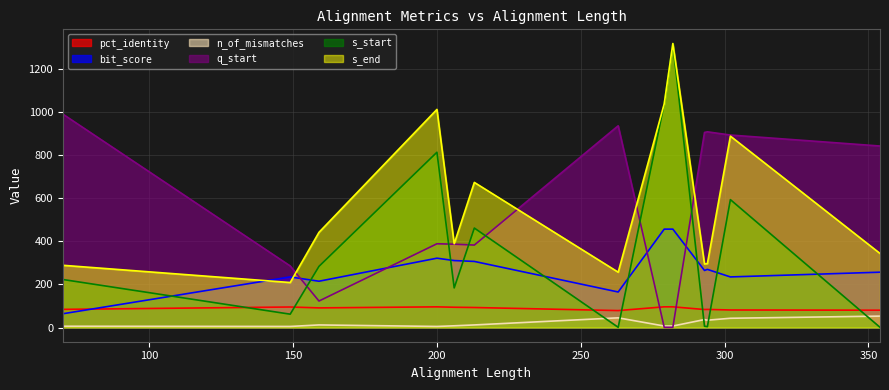

How many categories are shown in the chart?

13